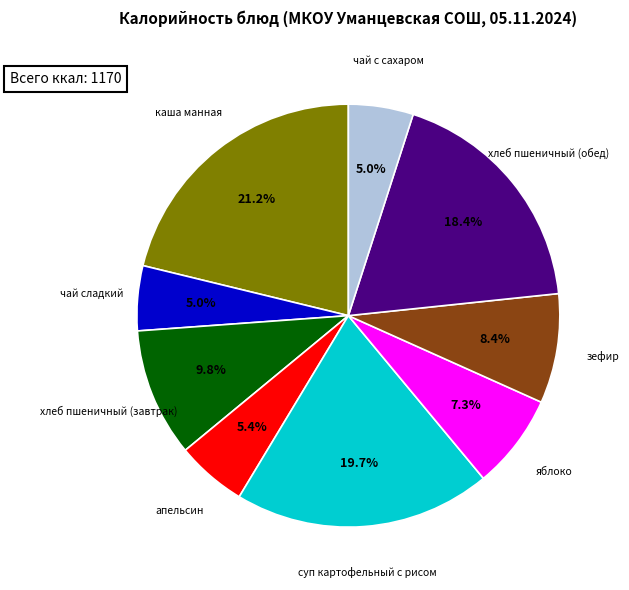

How many segments does this pie chart have?

9